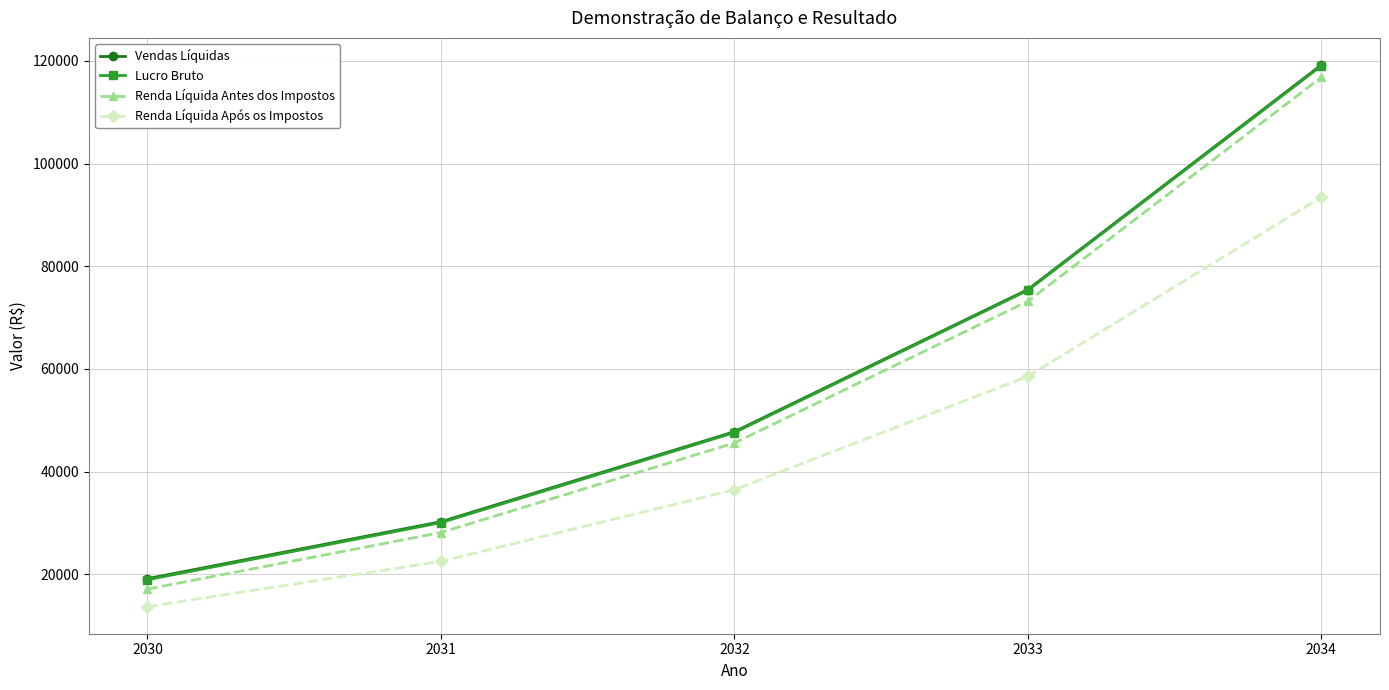

True or false: Renda Líquida Antes dos Impostos has a value of 25994.4 at 2033.

False